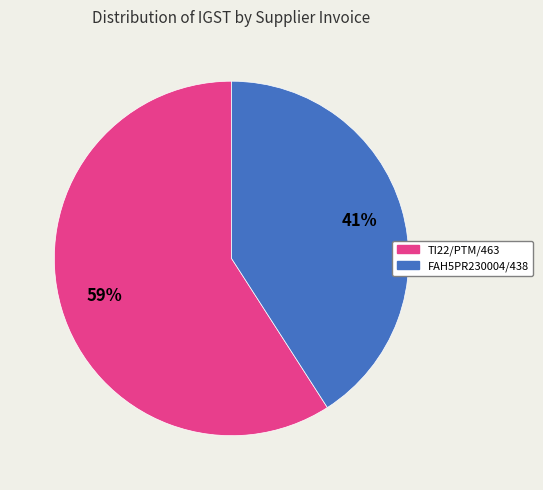

The FAH5PR230004/438 slice represents 48% of the pie. True or false?

False